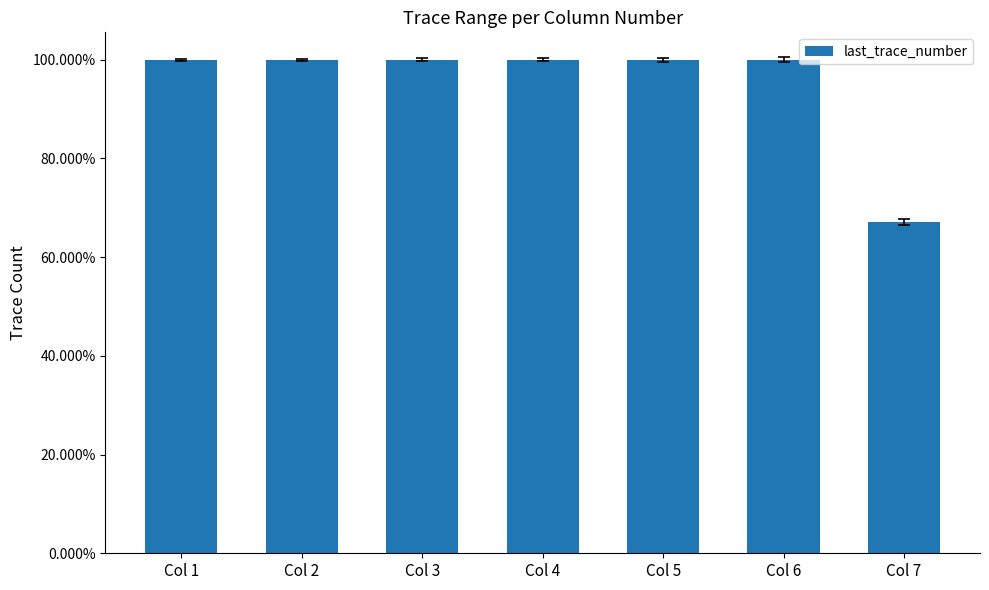

Reading left to right, transcribe all the data shown in this chart.

1.0	1.0	1.0	1.0	1.0	1.0	0.7